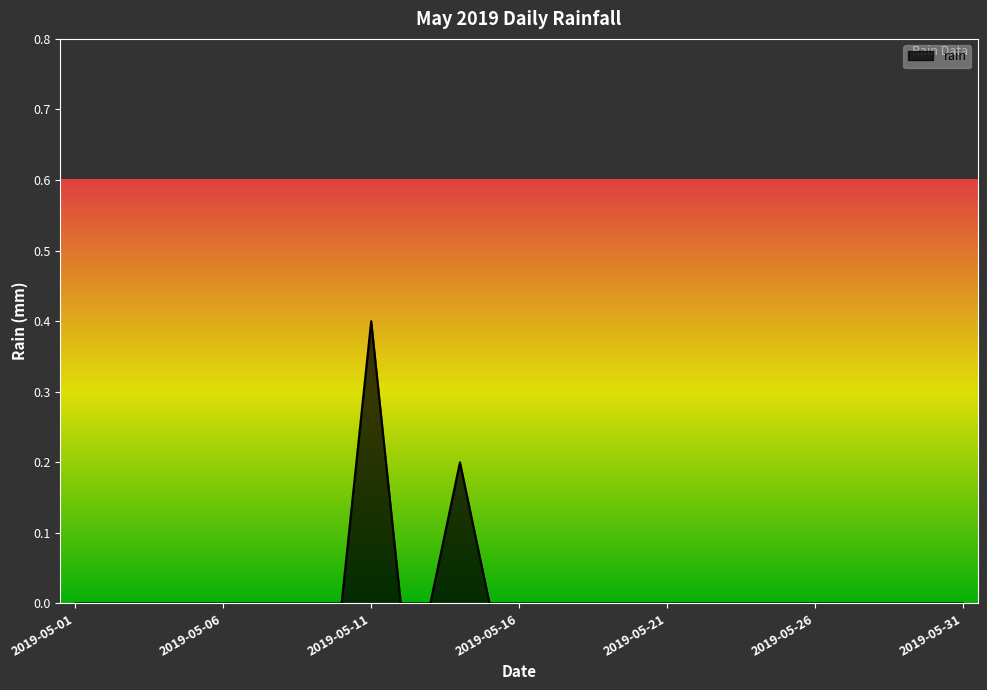

Does the chart display data point markers on the line(s)?

No